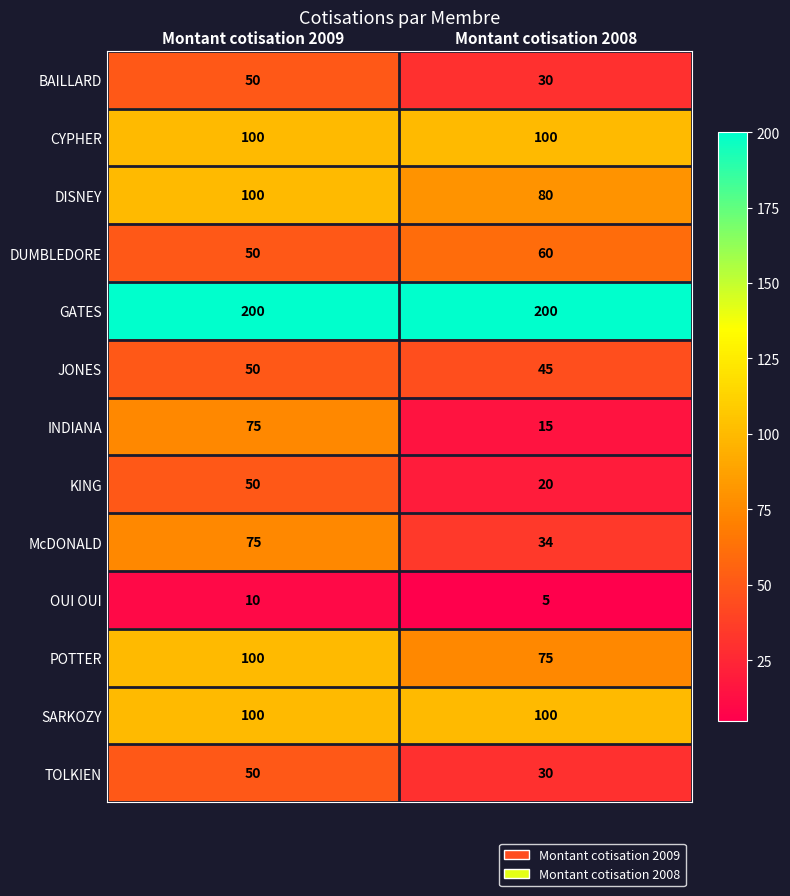

Between Montant cotisation 2009 and Montant cotisation 2008, which series saw the biggest shift?

INDIANA